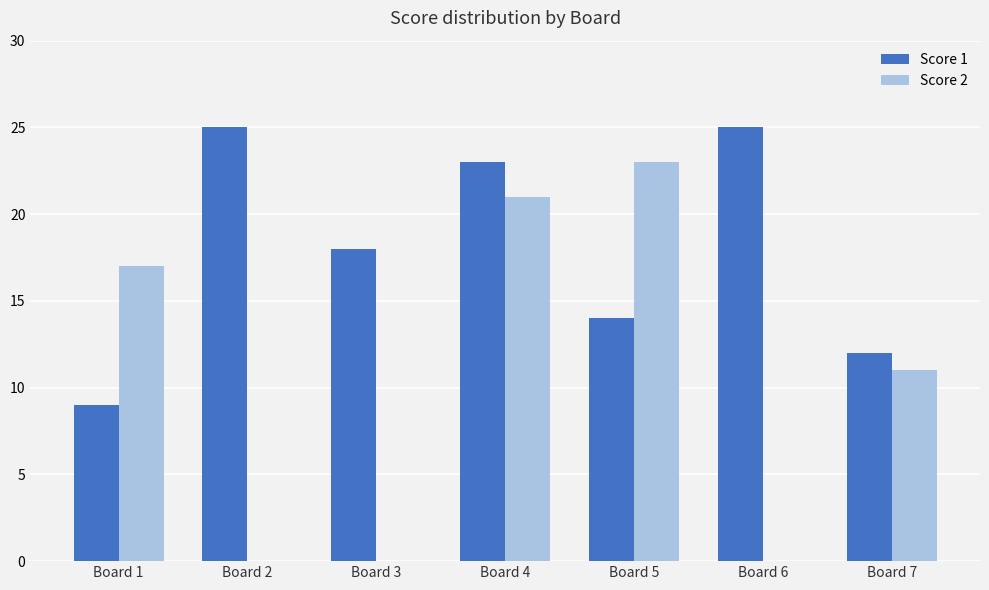

What is the spread (max minus min) of values at Board 1?

8